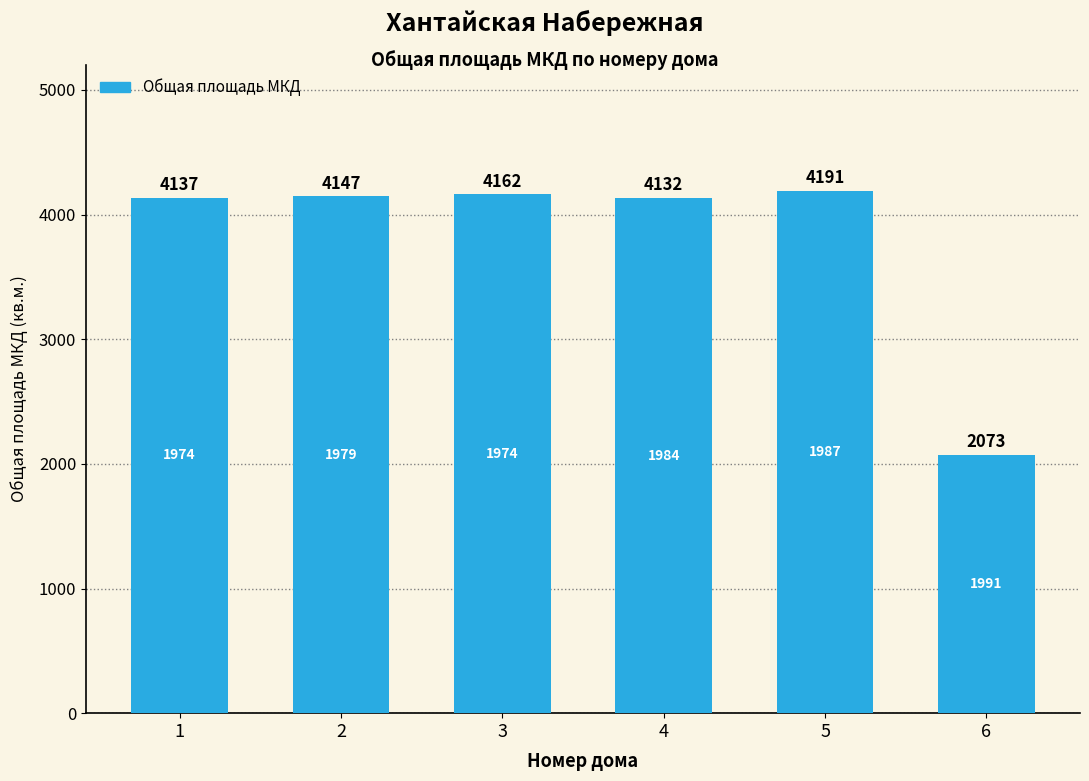

Reading right to left, extract all data points from this chart.

6=2073	5=4191	4=4132	3=4162	2=4147	1=4137